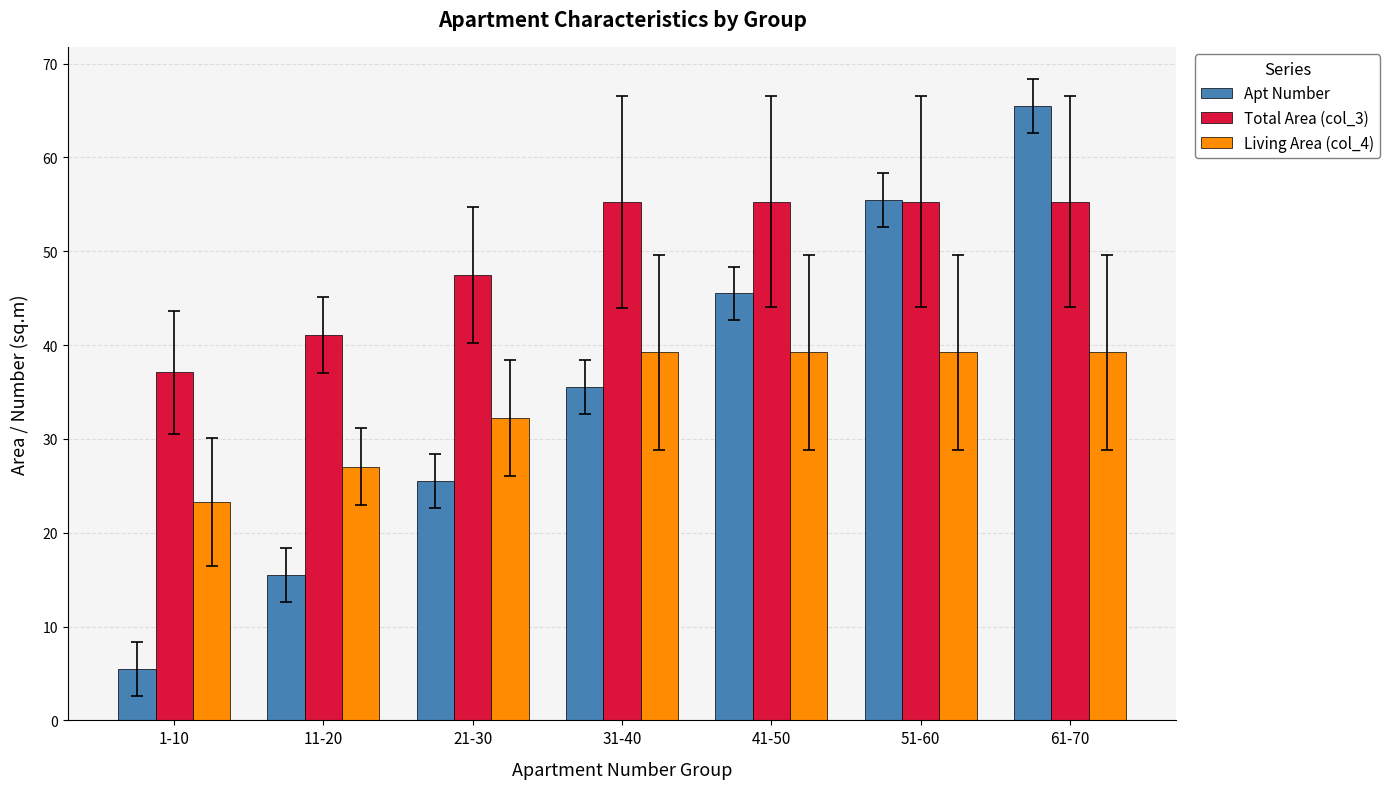

What is the difference between the Apt Number values at 1-10 and 31-40?

30.0